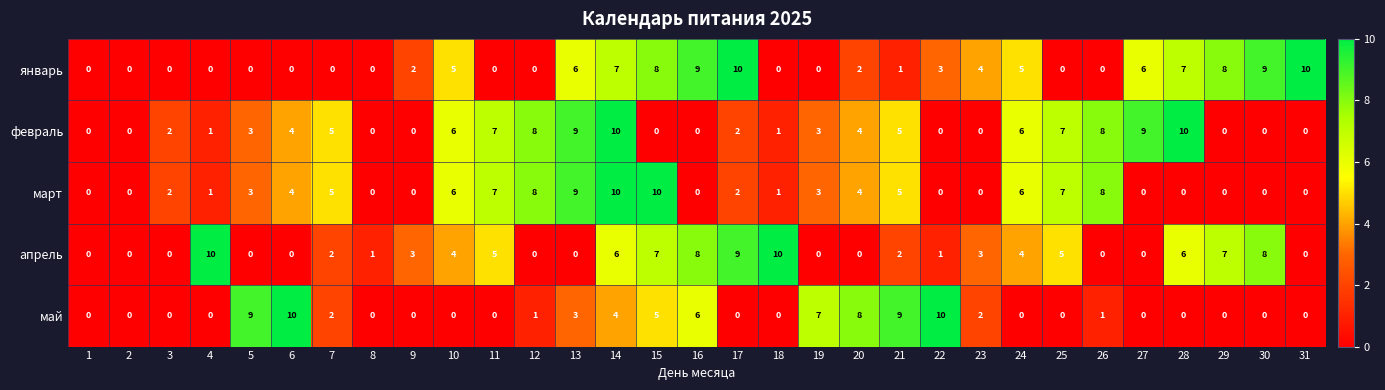

What is the average value of the апрель series?

3